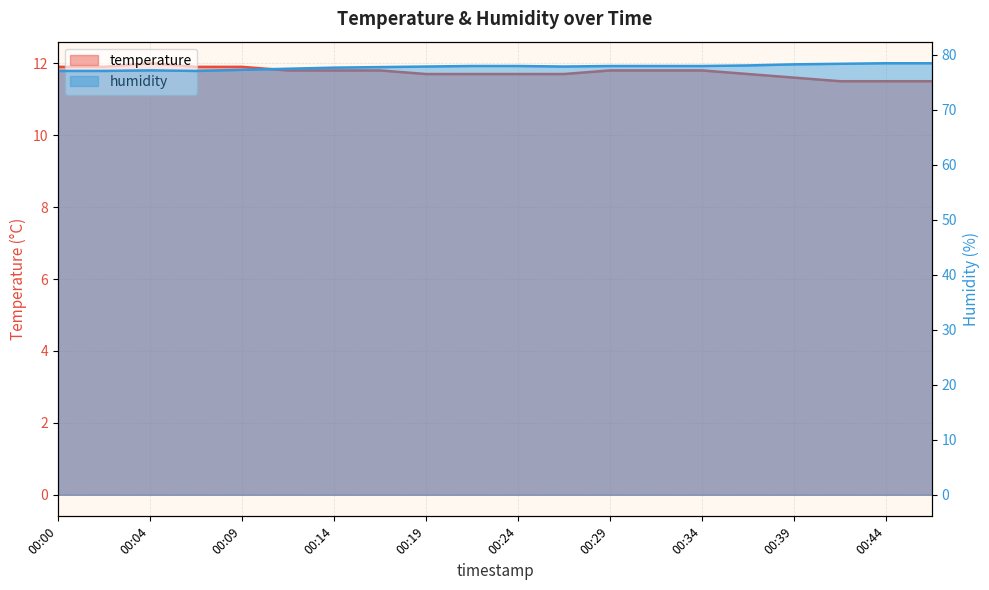

What is the smallest value displayed?

11.5